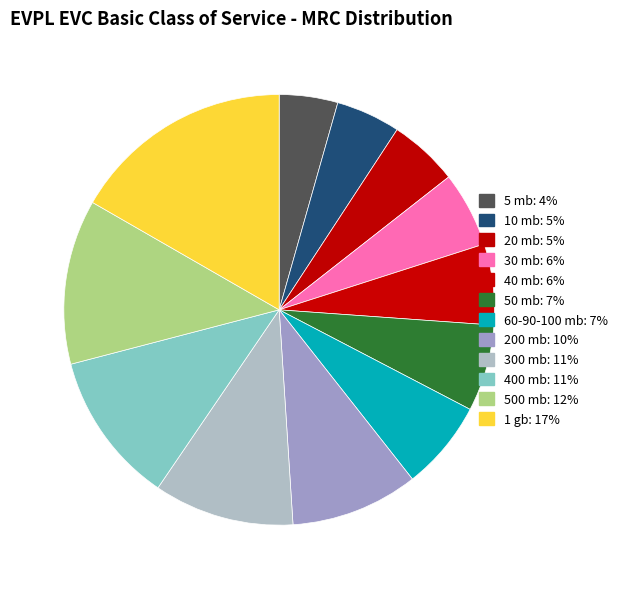

Between 500 mb and 1 gb, which is larger?

1 gb